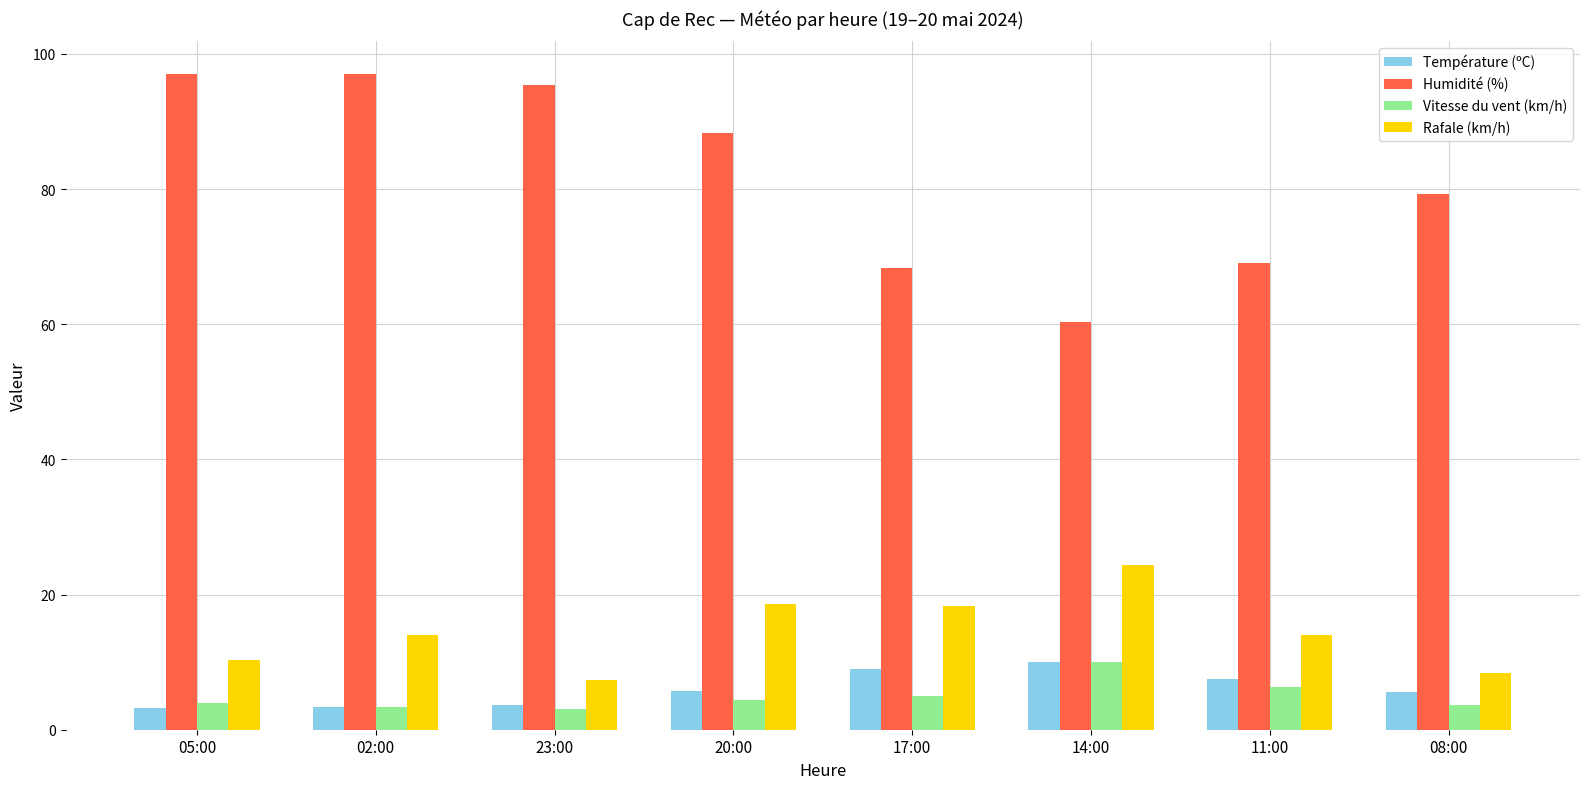

How many data points does each series have?

8